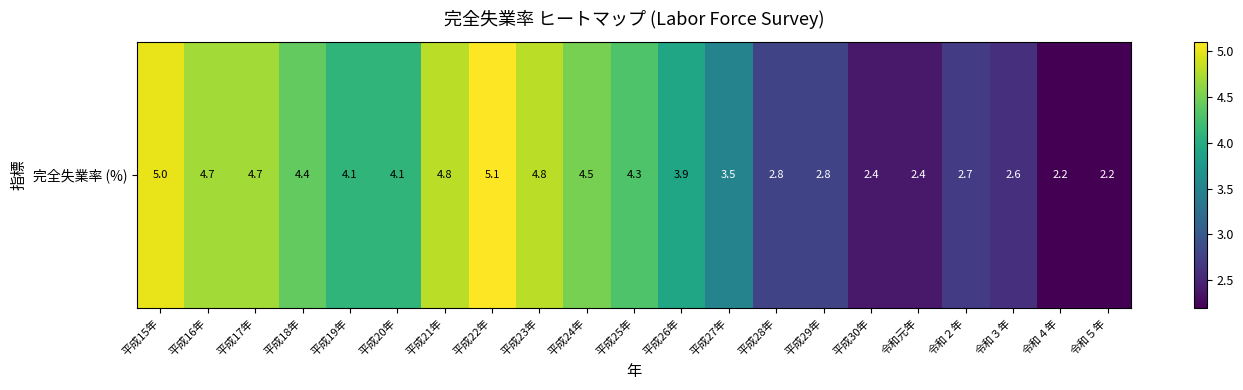

What is the change in value from 平成18年 to 平成30年?

-2.0